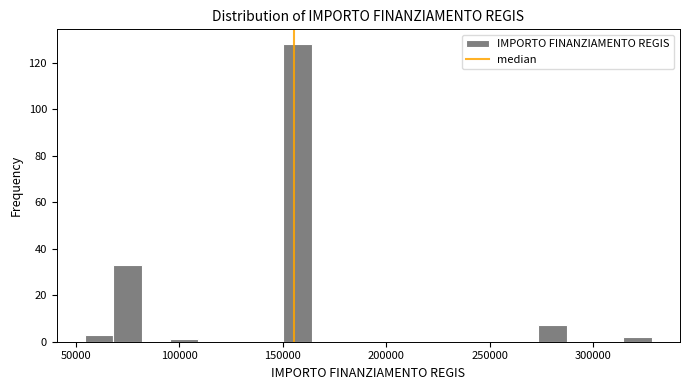

Around what value on the x-axis is the tallest bar? Give the approximate position of its centre, as read against the axis.

155000